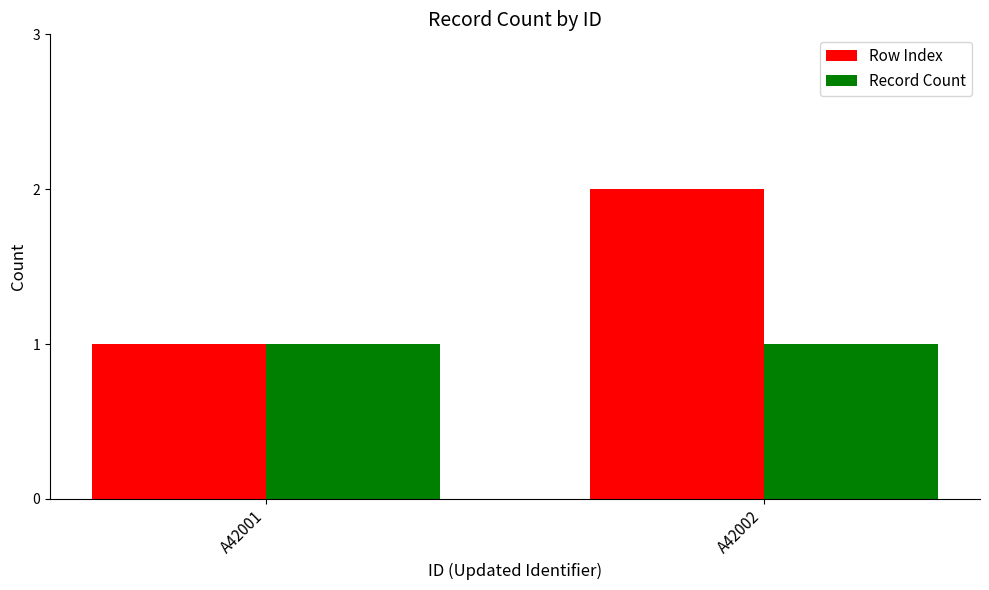

Rank the series by their average value, from highest to lowest.

Row Index, Record Count